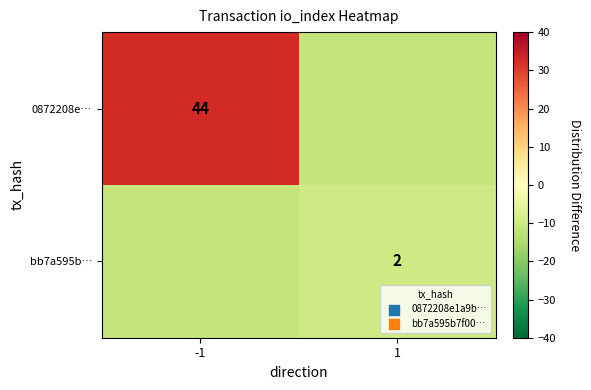

What is the total value across all series at 1?

-21.0